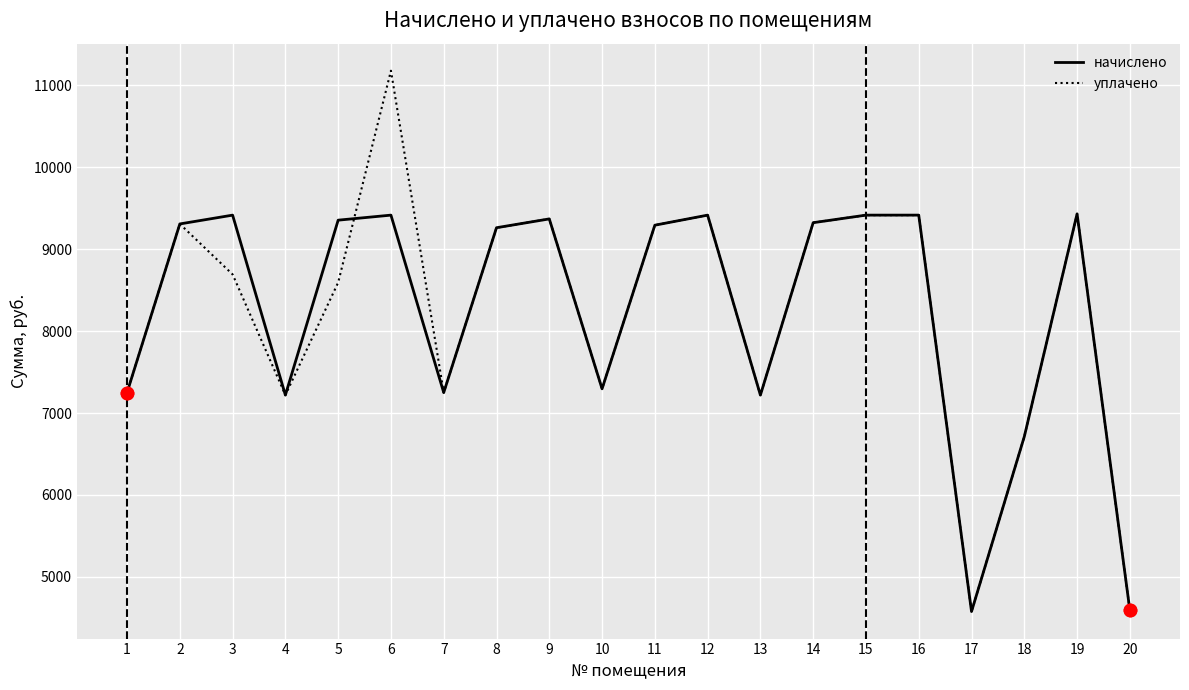

At which category is the sum across all series the highest?

6